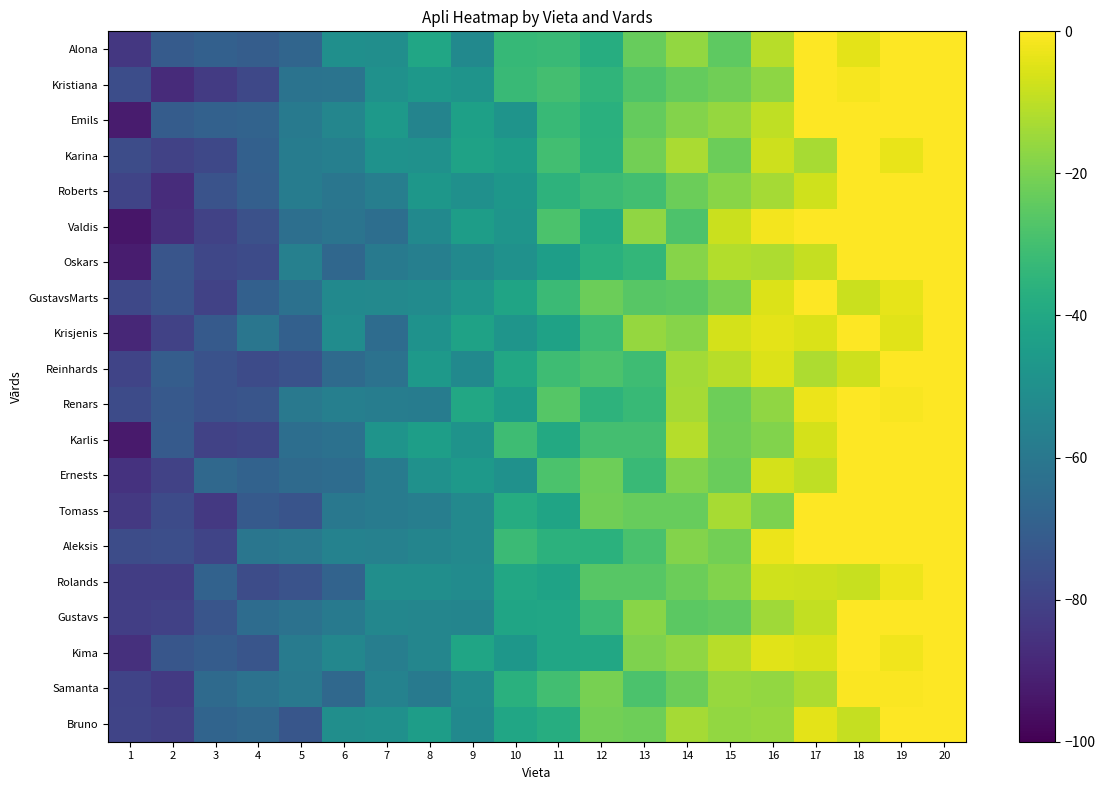

At 20, list the series in order from smallest to largest.

Bruno, Samanta, Kima, Gustavs, Rolands, Aleksis, Tomass, Ernests, Karlis, Renars, Reinhards, Krisjenis, GustavsMarts, Oskars, Valdis, Roberts, Karina, Emils, Kristiana, Alona